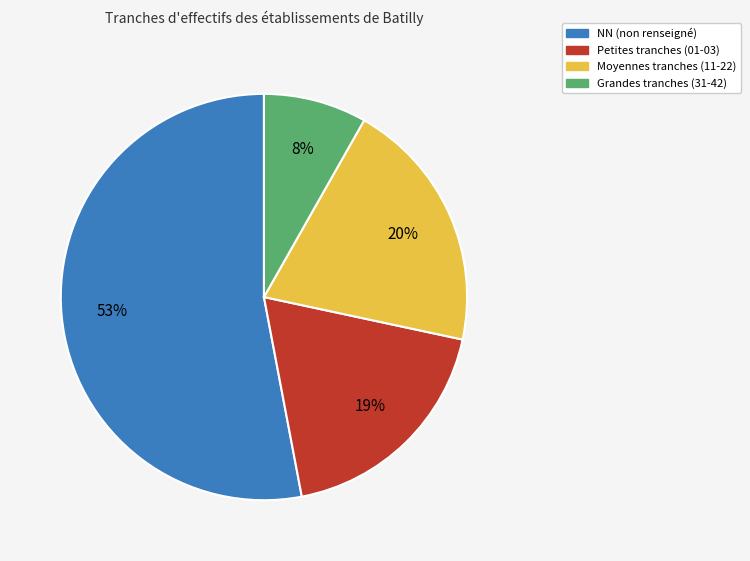

Is there any slice that represents more than half of the pie?

Yes